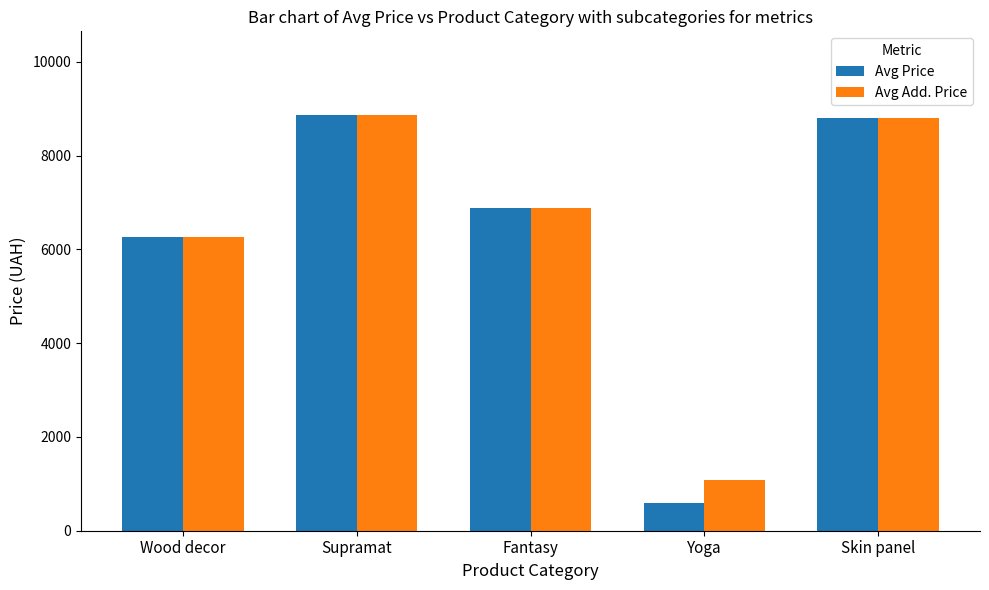

What is the total value across all series at Yoga?

1660.4